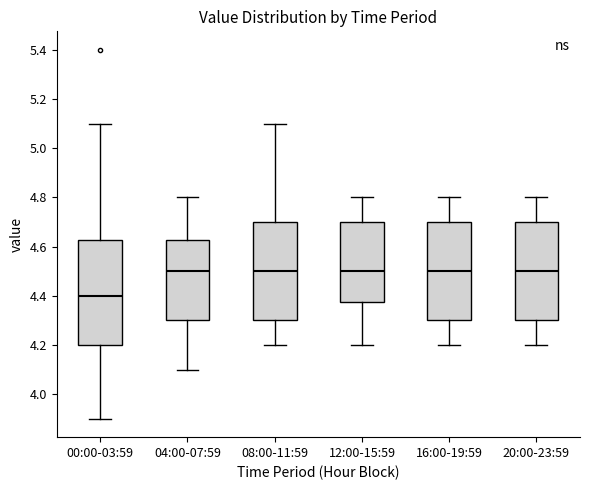

Reading left to right, read every box against the y-axis: the position of its median line, the range the box covers, and the ends of its whiskers. The values are not printed on the chart, so give them approximately, as read against the axis.

00:00-03:59: median 4.40, box 4.20 to 4.62, whiskers 3.90 to 5.10
04:00-07:59: median 4.50, box 4.30 to 4.62, whiskers 4.10 to 4.80
08:00-11:59: median 4.50, box 4.30 to 4.70, whiskers 4.20 to 5.10
12:00-15:59: median 4.50, box 4.38 to 4.70, whiskers 4.20 to 4.80
16:00-19:59: median 4.50, box 4.30 to 4.70, whiskers 4.20 to 4.80
20:00-23:59: median 4.50, box 4.30 to 4.70, whiskers 4.20 to 4.80